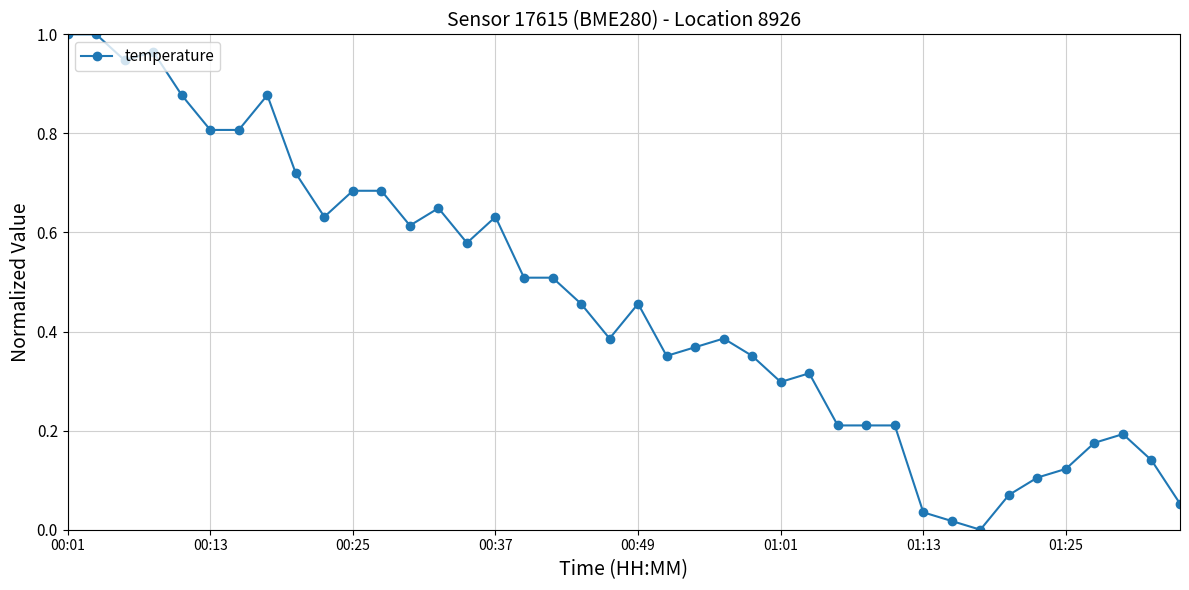

What is the sum of all values?

18.4